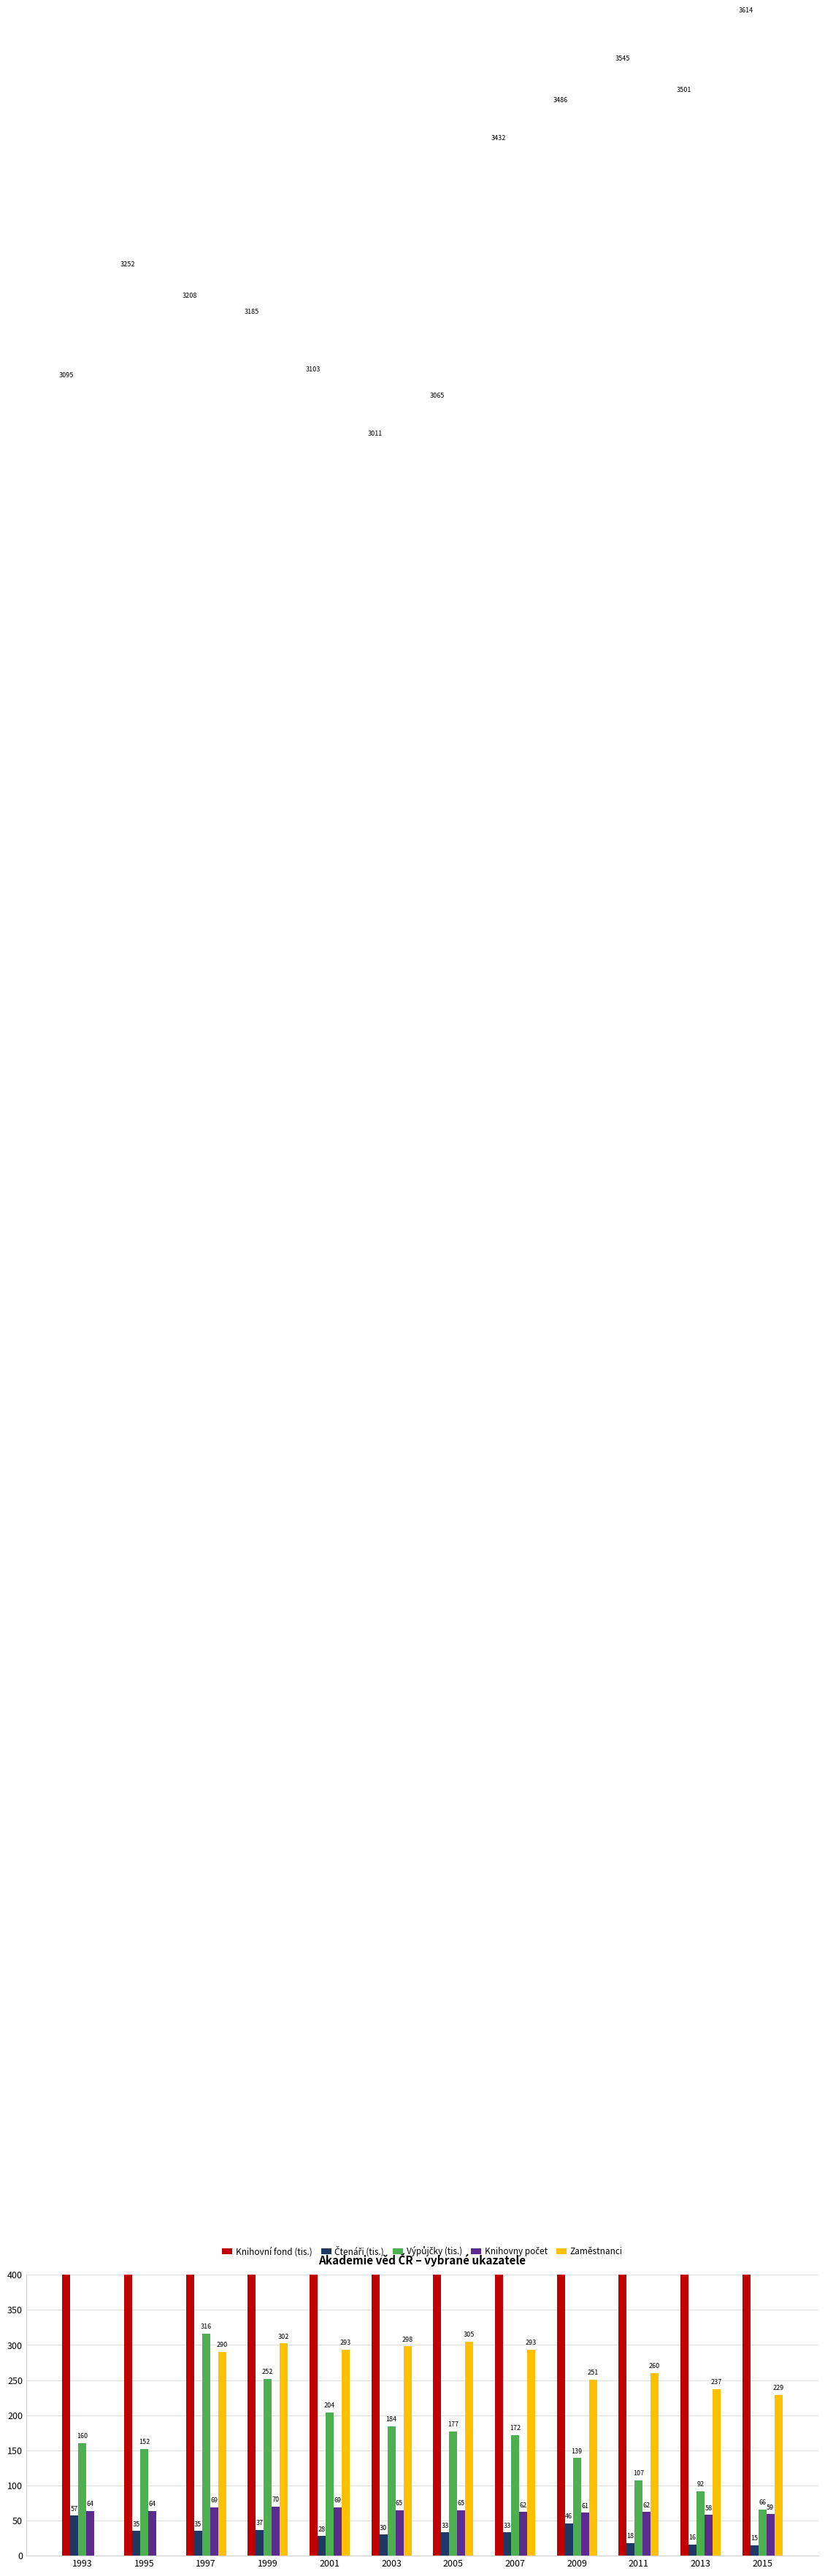

What is the value of the Výpůjčky (tis.) bar at the 1st from the left?

160